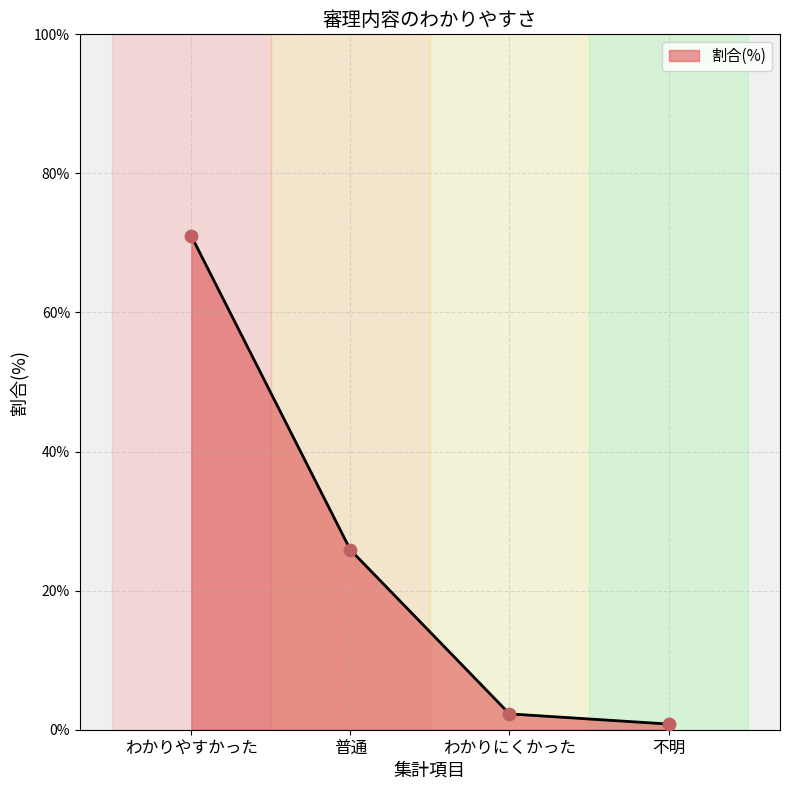

What is the change in value from わかりにくかった to 不明?

-1.5